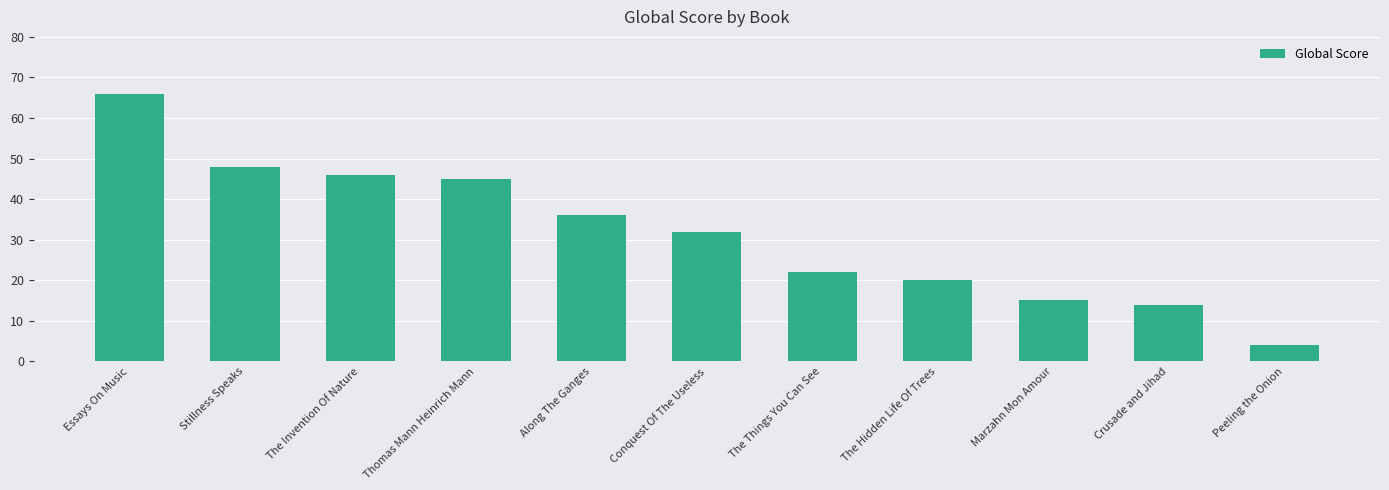

Where is the data nearest to the value 35?

Along The Ganges